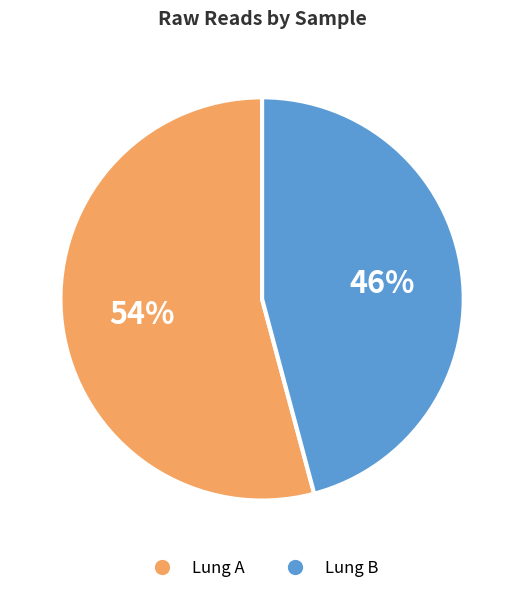

To the nearest percent, what is the average slice percentage?

50%